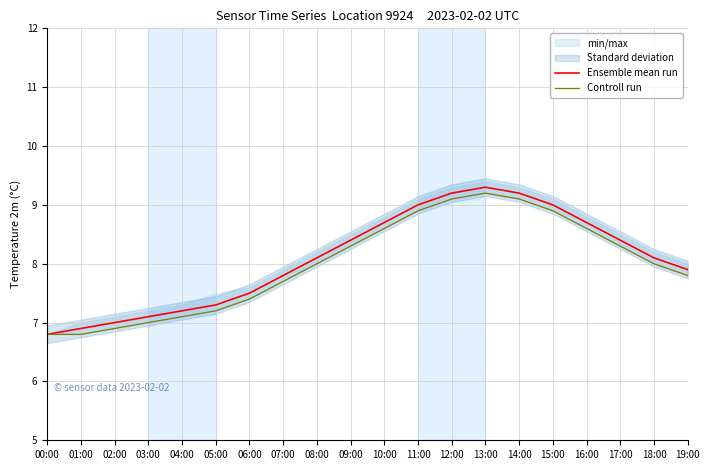

Which series changed the most between 02:00 and 06:00?

Ensemble mean run